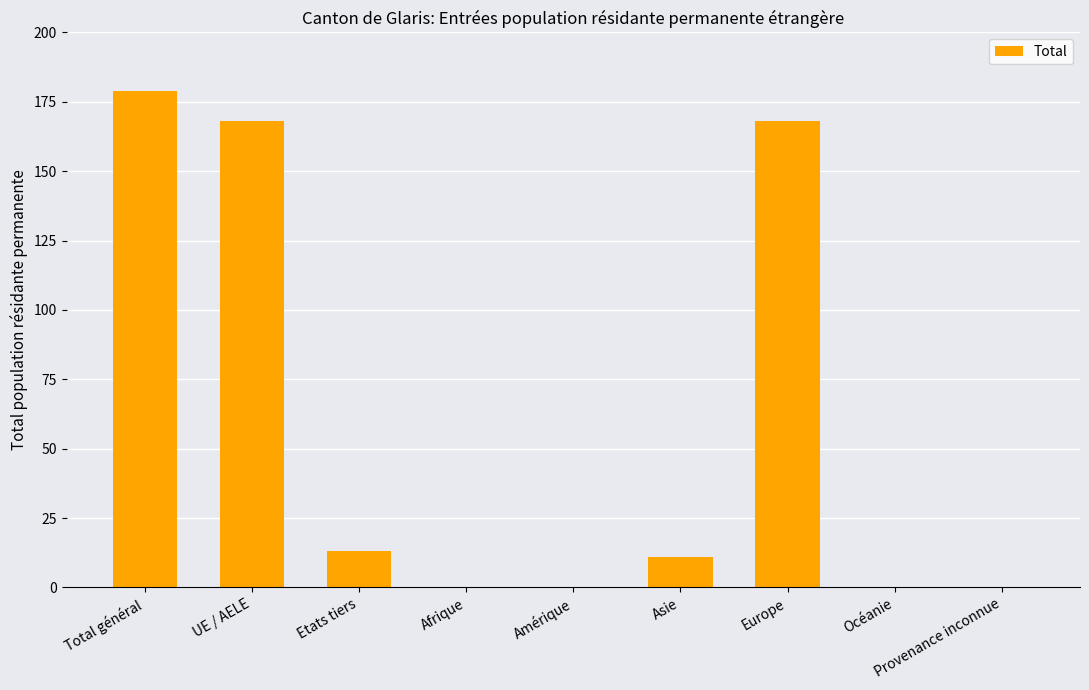

What is the greatest value displayed?

179